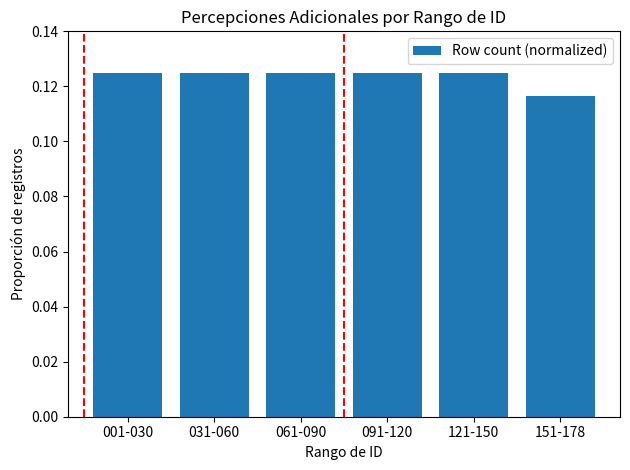

What is the label of the 6th bar from the left?

151-178